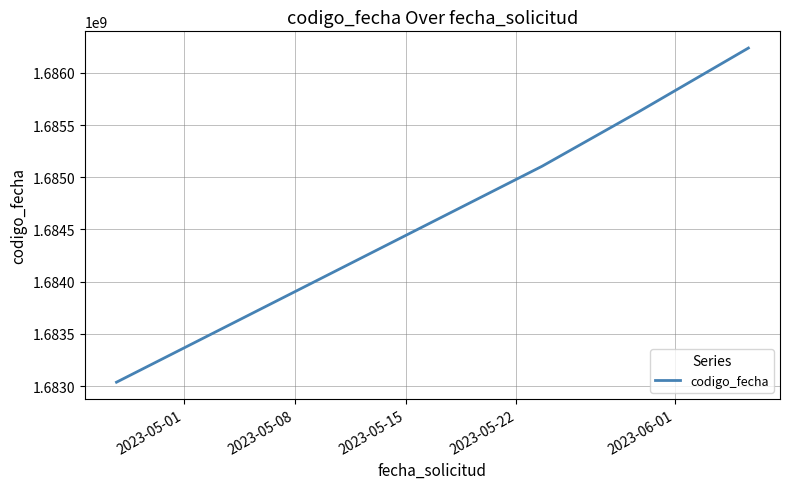

What is the greatest value displayed?

1686236928